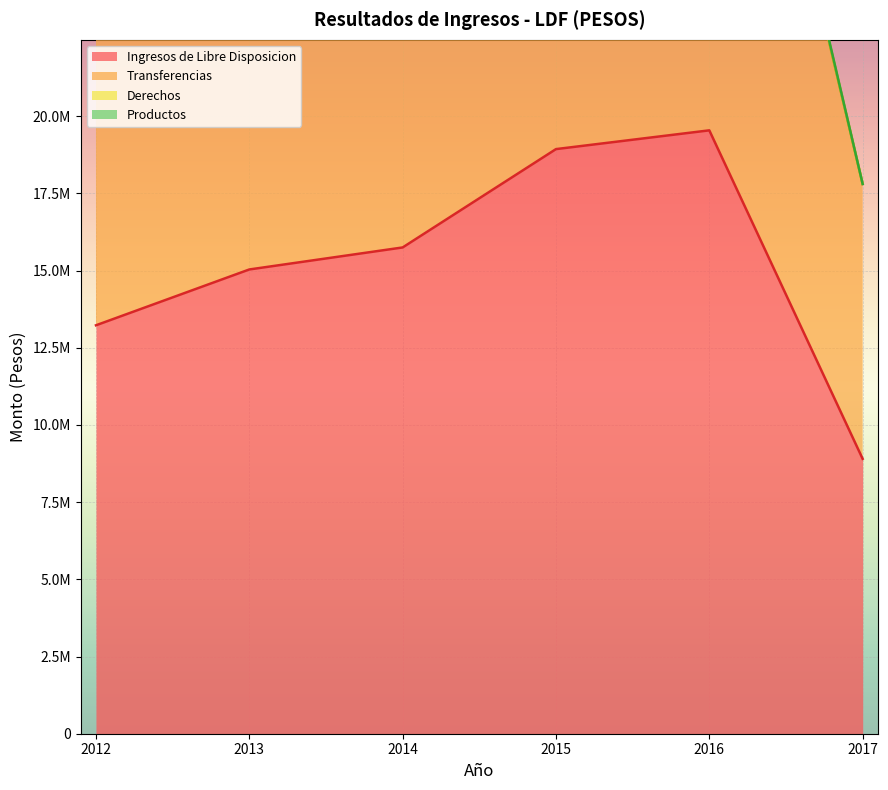

The Ingresos de Libre Disposicion series shows 22019438.1 at 2014. True or false?

False